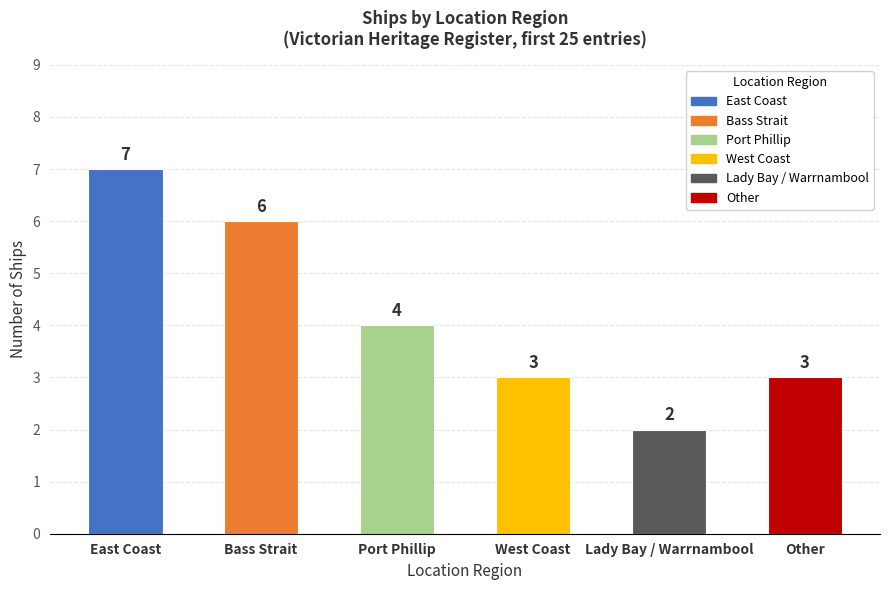

Is it true that the value at West Coast is 1?

False